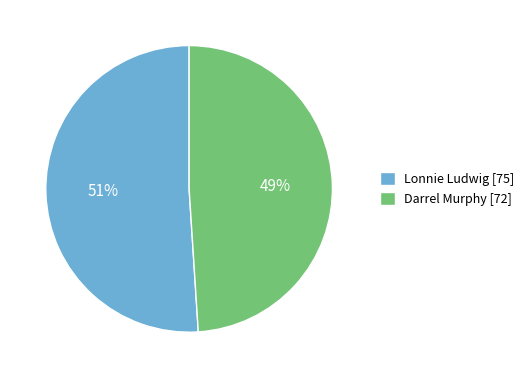

What percentage is the Darrel Murphy slice, to the nearest percent?

49%